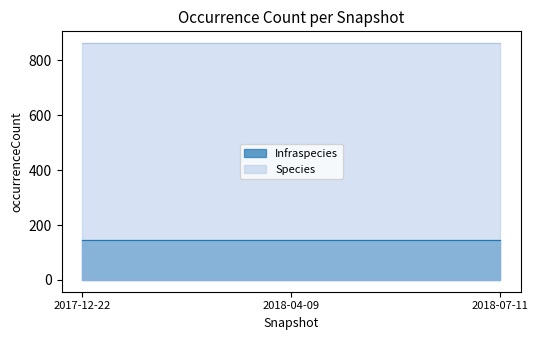

At which label is Infraspecies closest to 145?

2017-12-22